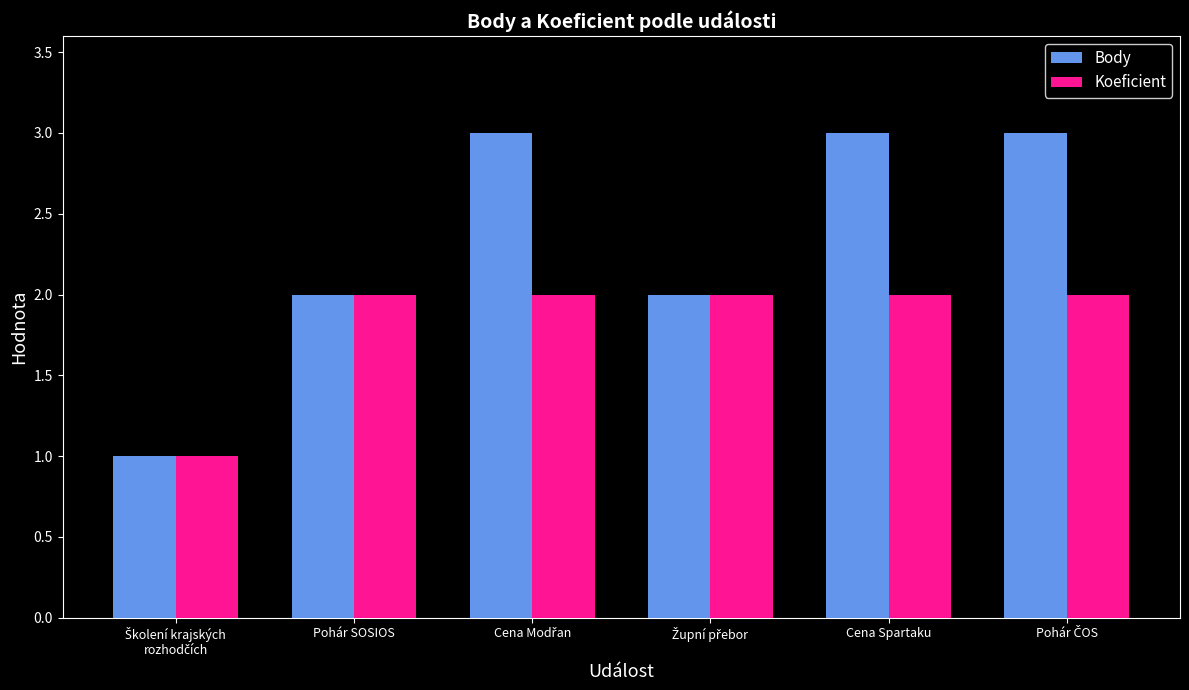

List the series in order of their peak value, highest first.

Body, Koeficient